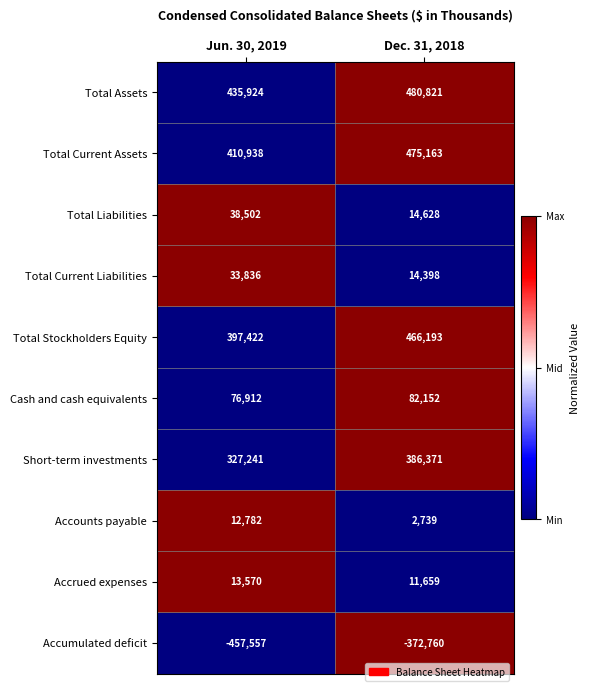

What is the sum of the Short-term investments values at Jun. 30, 2019 and Dec. 31, 2018?

713612